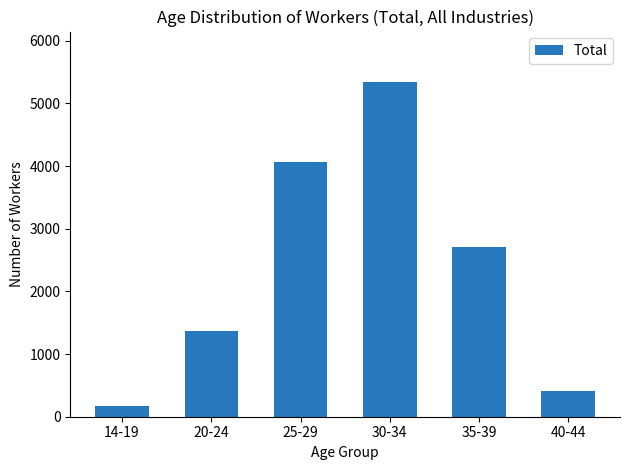

How many values are below 2706?

3